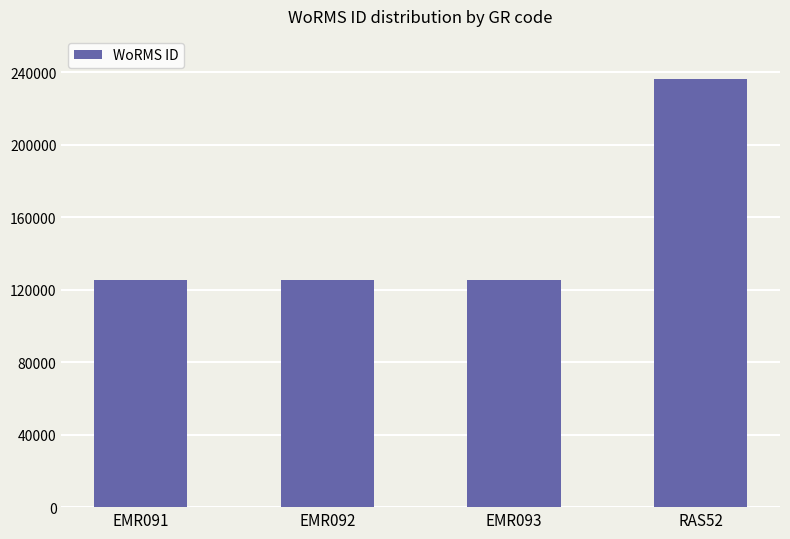

Which label corresponds to the largest value in the chart?

RAS52